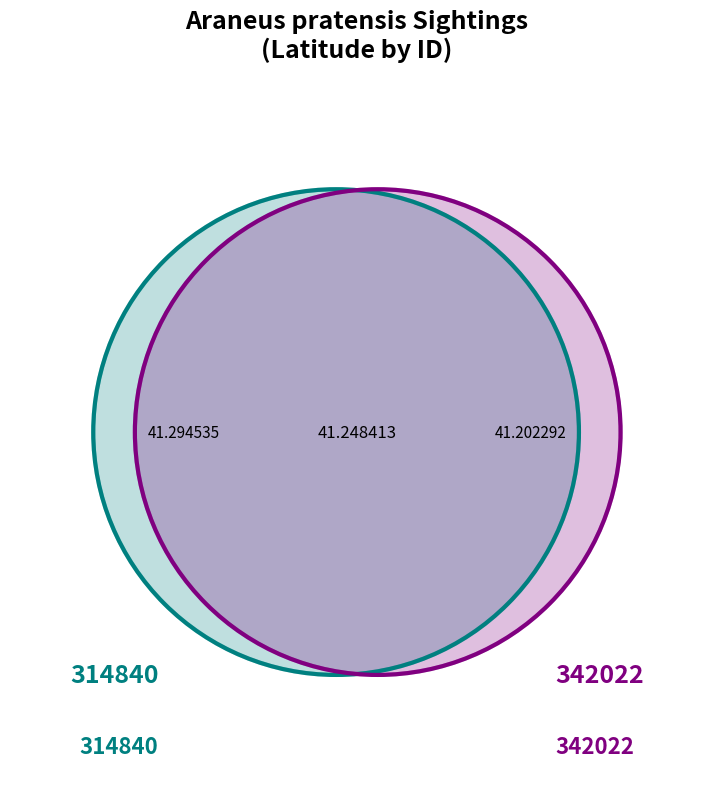

The 342022 slice represents 50% of the pie. True or false?

True